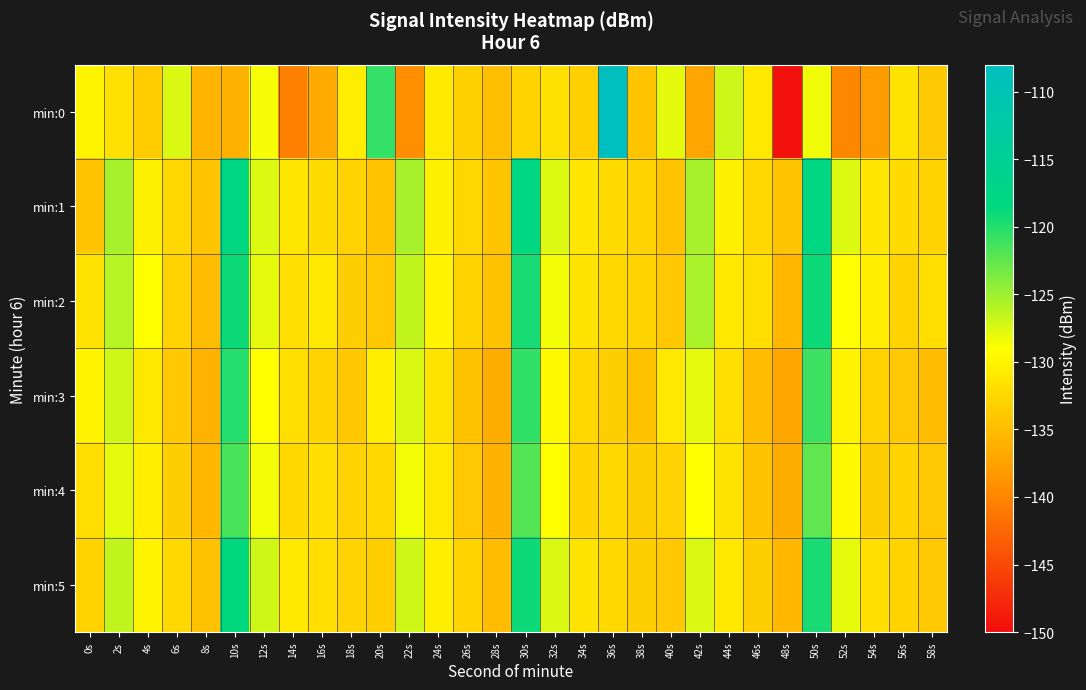

Reading left to right, what are all the values shown in this chart?

min:0: 0s=-129.9	2s=-131.8	4s=-133.7	6s=-127.5	8s=-135.8	10s=-136.1	12s=-128.7	14s=-140.4	16s=-136.8	18s=-130.6	20s=-120.7	22s=-139.2	24s=-130.9	26s=-133.2	28s=-134.9	30s=-133.0	32s=-131.8	34s=-133.3	36s=-108.0	38s=-134.4	40s=-127.9	42s=-137.2	44s=-126.9	46s=-131.1	48s=-149.6	50s=-128.3	52s=-139.9	54s=-138.0	56s=-131.5	58s=-133.9
min:1: 0s=-134.5	2s=-125.4	4s=-130.4	6s=-132.6	8s=-134.2	10s=-118.1	12s=-127.6	14s=-131.3	16s=-132.2	18s=-133.0	20s=-134.5	22s=-125.4	24s=-130.4	26s=-132.6	28s=-134.2	30s=-118.1	32s=-127.6	34s=-131.3	36s=-132.2	38s=-133.0	40s=-134.5	42s=-125.4	44s=-130.4	46s=-132.6	48s=-134.2	50s=-118.1	52s=-127.6	54s=-131.3	56s=-132.2	58s=-133.0
min:2: 0s=-131.5	2s=-126.0	4s=-129.0	6s=-133.0	8s=-135.0	10s=-119.0	12s=-128.0	14s=-132.0	16s=-131.0	18s=-133.5	20s=-134.0	22s=-126.5	24s=-130.0	26s=-133.0	28s=-134.5	30s=-119.5	32s=-128.5	34s=-131.5	36s=-132.5	38s=-133.0	40s=-134.0	42s=-125.5	44s=-131.0	46s=-132.0	48s=-135.5	50s=-119.0	52s=-129.0	54s=-130.5	56s=-133.0	58s=-132.0
min:3: 0s=-130.0	2s=-127.0	4s=-131.0	6s=-134.0	8s=-136.0	10s=-120.0	12s=-129.0	14s=-132.0	16s=-133.0	18s=-134.0	20s=-130.5	22s=-127.5	24s=-131.5	26s=-134.5	28s=-136.5	30s=-120.5	32s=-129.5	34s=-132.5	36s=-133.5	38s=-134.5	40s=-131.0	42s=-128.0	44s=-132.0	46s=-135.0	48s=-137.0	50s=-121.0	52s=-130.0	54s=-133.0	56s=-134.0	58s=-135.0
min:4: 0s=-132.0	2s=-128.0	4s=-130.5	6s=-133.5	8s=-135.5	10s=-121.5	12s=-128.5	14s=-132.5	16s=-132.0	18s=-133.0	20s=-132.5	22s=-128.5	24s=-131.0	26s=-134.0	28s=-136.0	30s=-122.0	32s=-129.0	34s=-133.0	36s=-132.5	38s=-133.5	40s=-133.0	42s=-129.0	44s=-131.5	46s=-134.5	48s=-136.5	50s=-122.5	52s=-129.5	54s=-133.5	56s=-133.0	58s=-134.0
min:5: 0s=-133.0	2s=-126.5	4s=-130.0	6s=-132.5	8s=-134.5	10s=-118.5	12s=-127.0	14s=-131.0	16s=-132.0	18s=-133.0	20s=-133.5	22s=-127.0	24s=-130.5	26s=-133.0	28s=-135.0	30s=-119.0	32s=-127.5	34s=-131.5	36s=-132.5	38s=-133.5	40s=-134.0	42s=-127.5	44s=-131.0	46s=-133.5	48s=-135.5	50s=-119.5	52s=-128.0	54s=-132.0	56s=-133.0	58s=-134.0